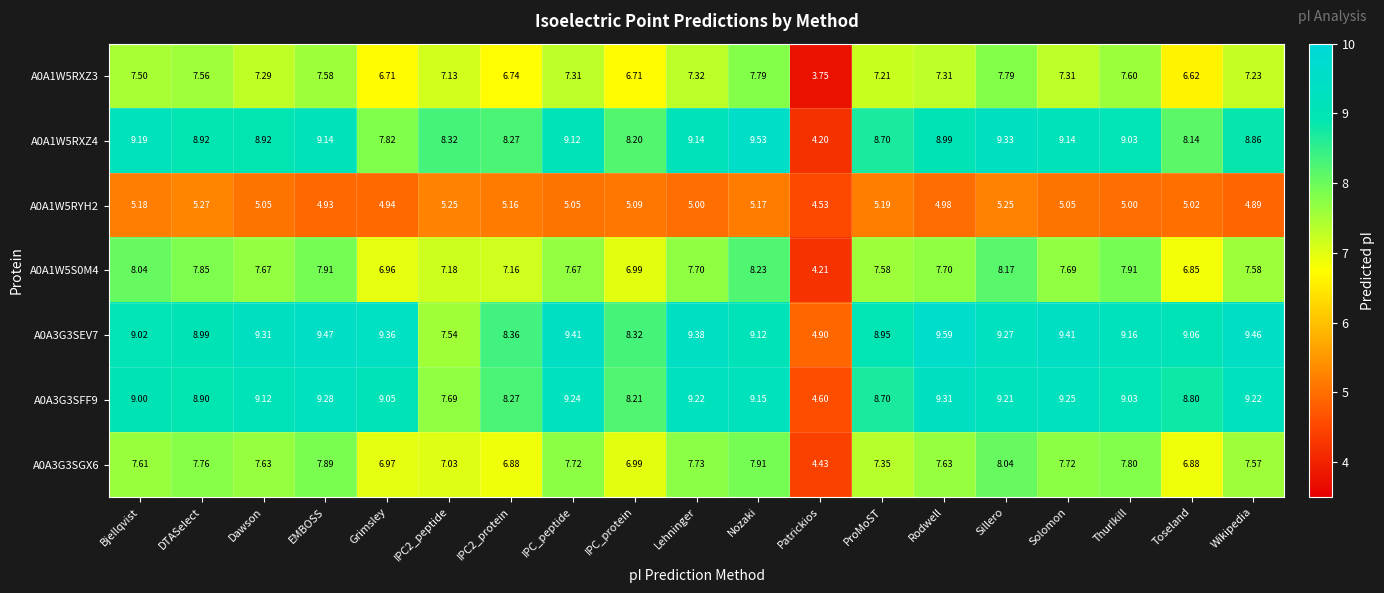

Rank the series by their maximum value, from lowest to highest.

A0A1W5RYH2, A0A1W5RXZ3, A0A3G3SGX6, A0A1W5S0M4, A0A3G3SFF9, A0A1W5RXZ4, A0A3G3SEV7